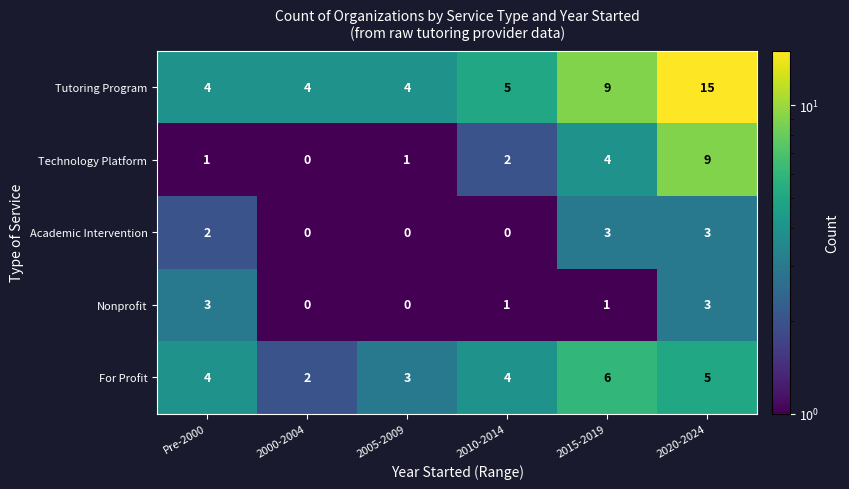

Is it true that Academic Intervention equals 2 at 2020-2024?

False